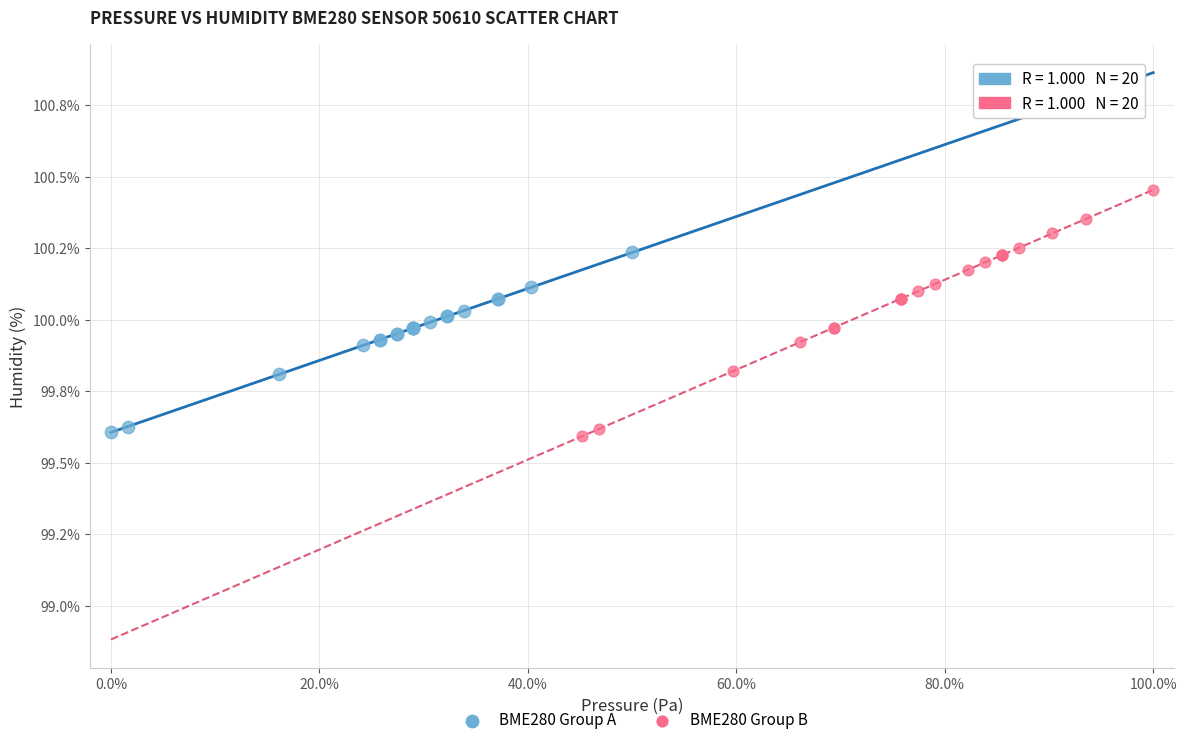

Which series contains the highest Y value?

BME280 Group B